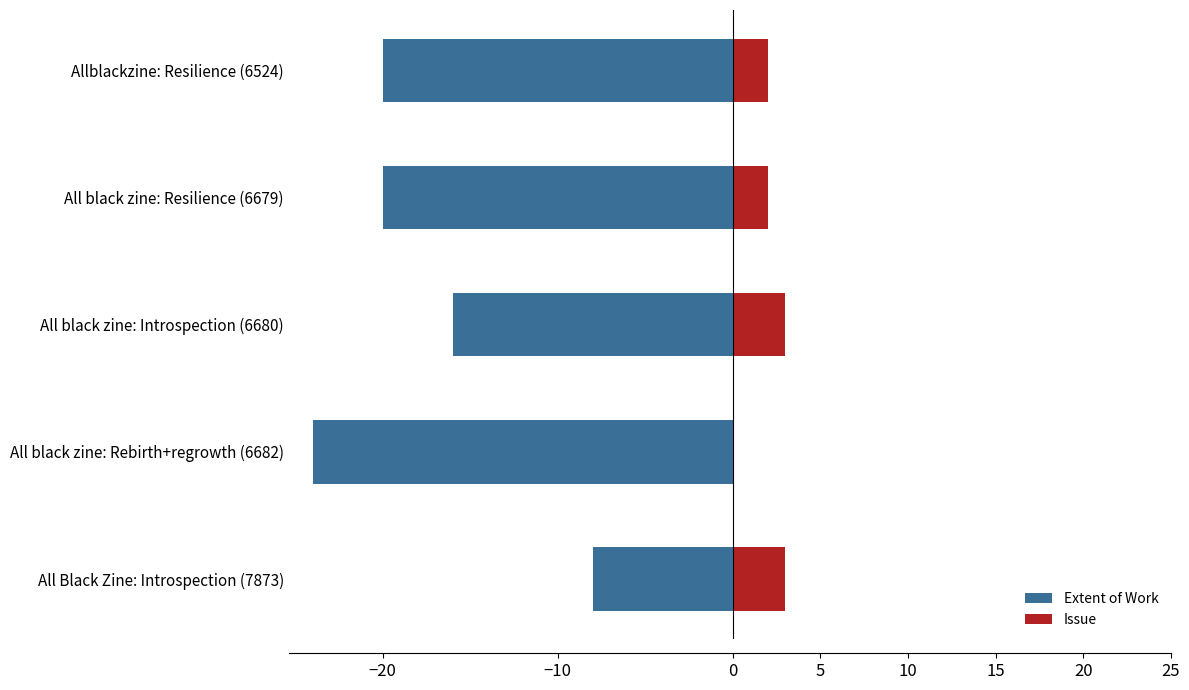

Read the Extent of Work value at All black zine: Resilience (6679), to the nearest 5.

-20